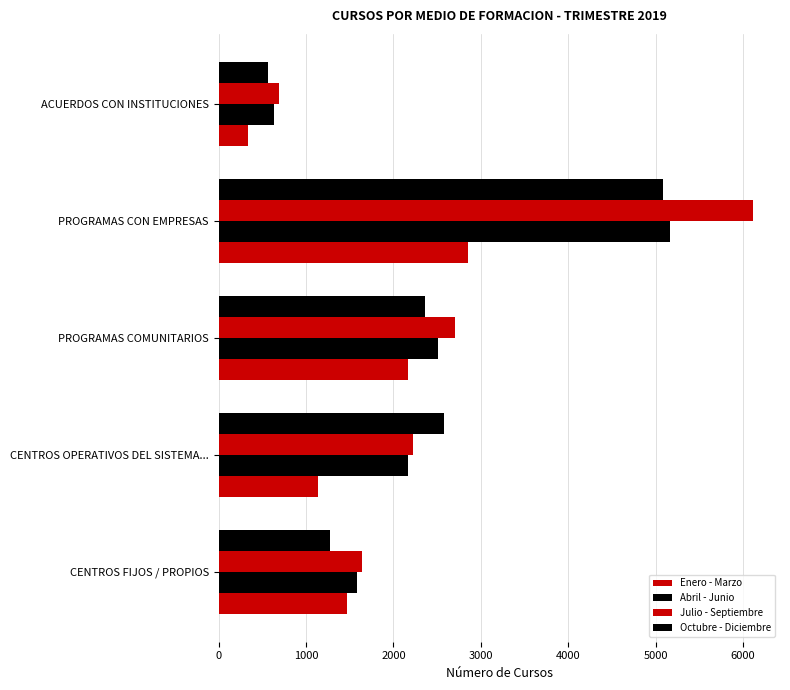

Reading left to right, transcribe all the data shown in this chart.

Enero - Marzo: 1474	1138	2163	2851	333
Abril - Junio: 1579	2172	2507	5162	637
Julio - Septiembre: 1637	2223	2704	6118	692
Octubre - Diciembre: 1280	2576	2358	5083	566